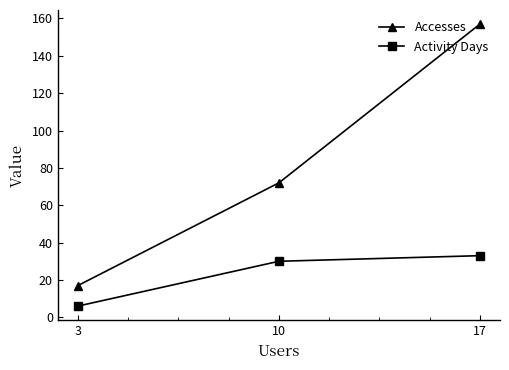

Which series has the largest total across all categories?

Accesses